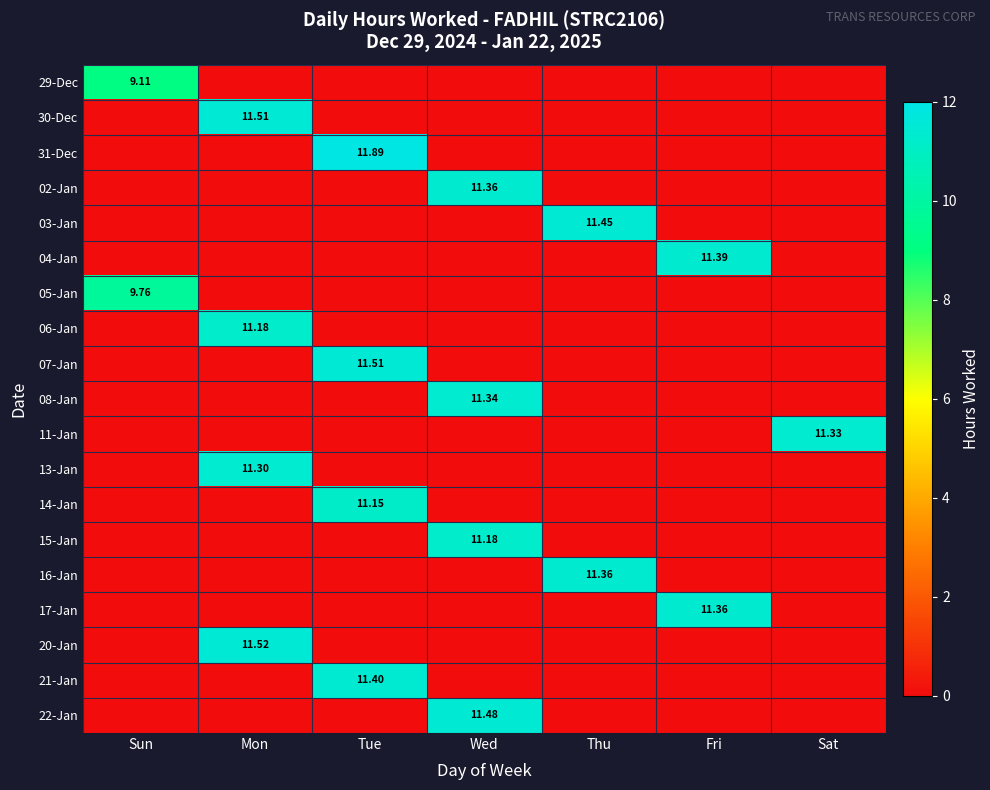

Is the value of 30-Dec at Sun greater than the value of 21-Jan at Fri?

No